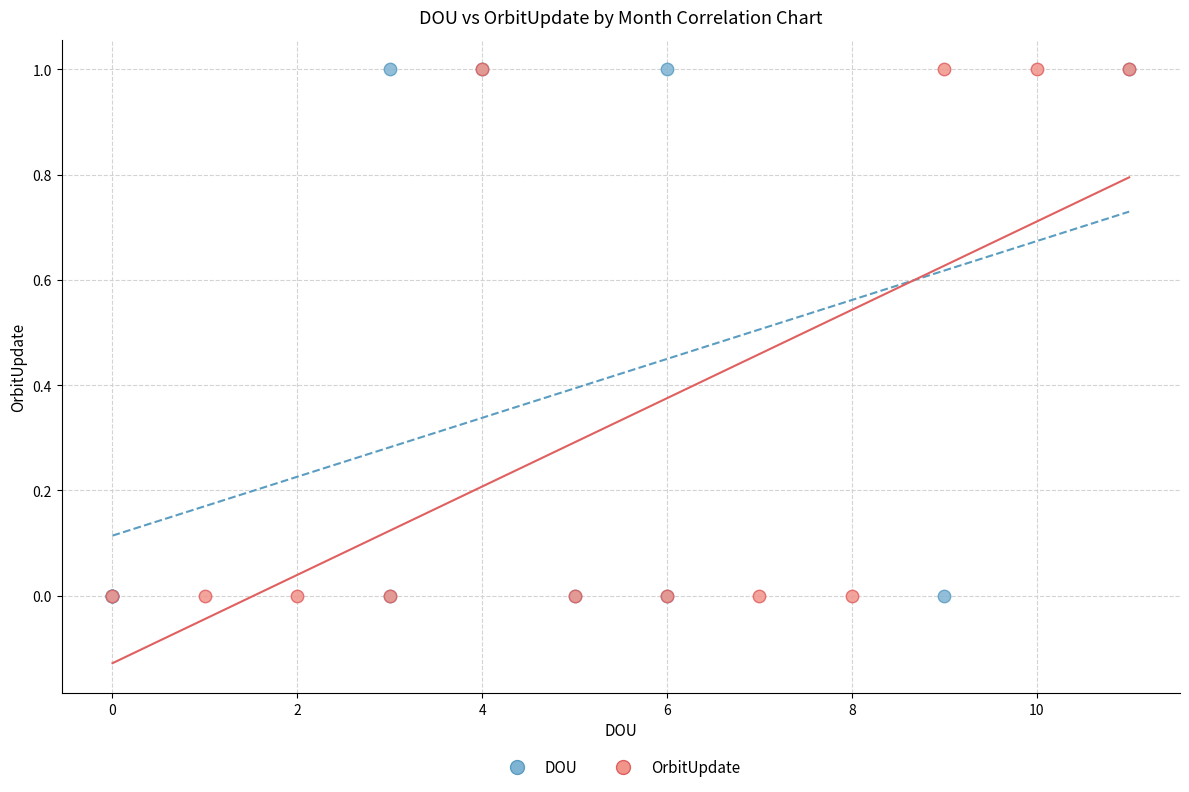

What are all the series names shown in the legend?

DOU, OrbitUpdate